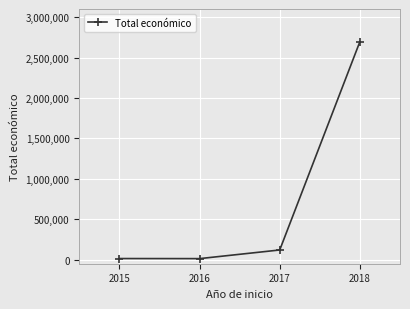

The value at 2017 is 119994. True or false?

True